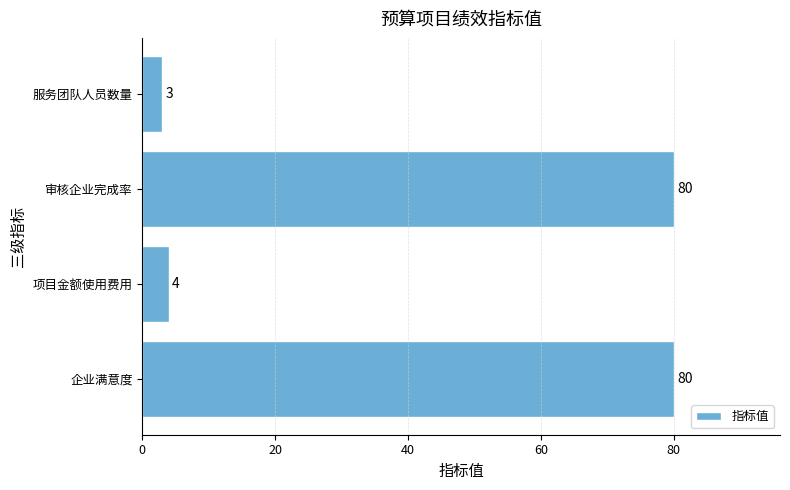

Which category has the lowest value across all series?

服务团队人员数量